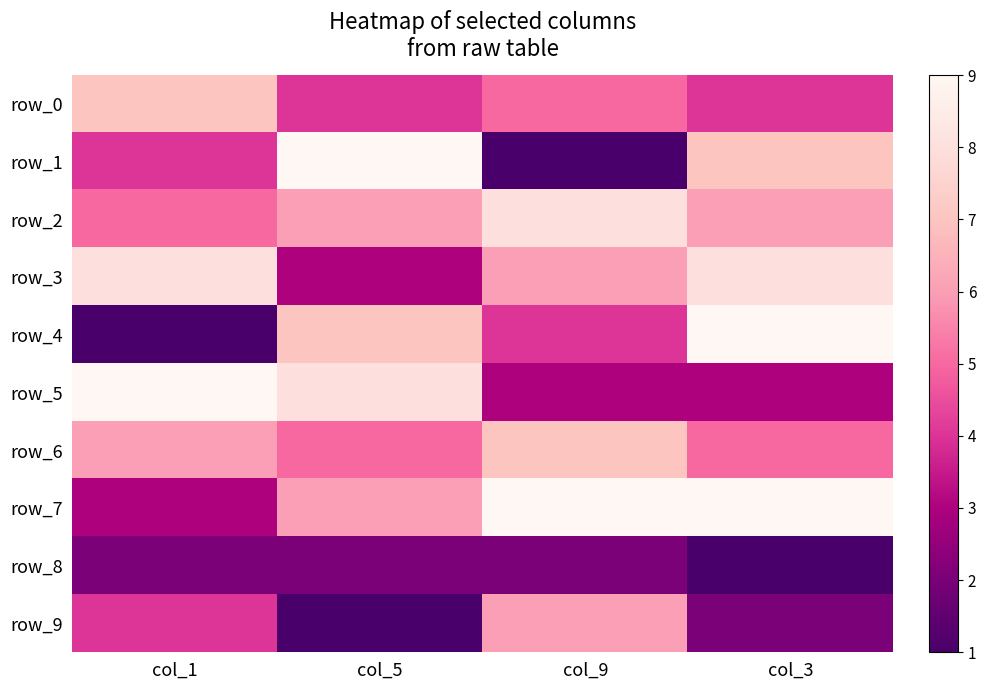

Count the row_0 values in the range 4 to 7.

4